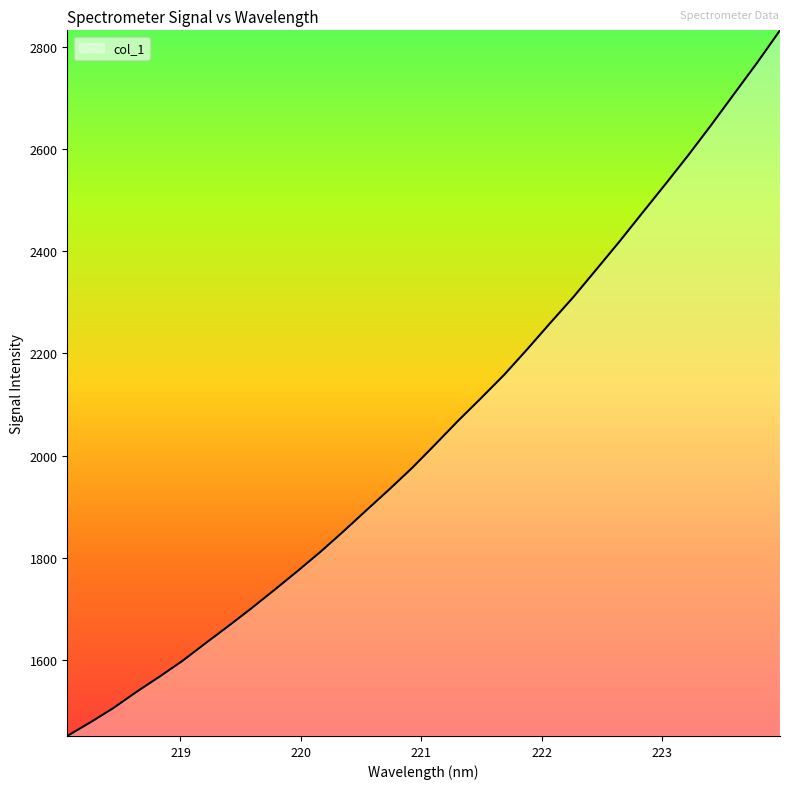

What is the average value?

2049.4